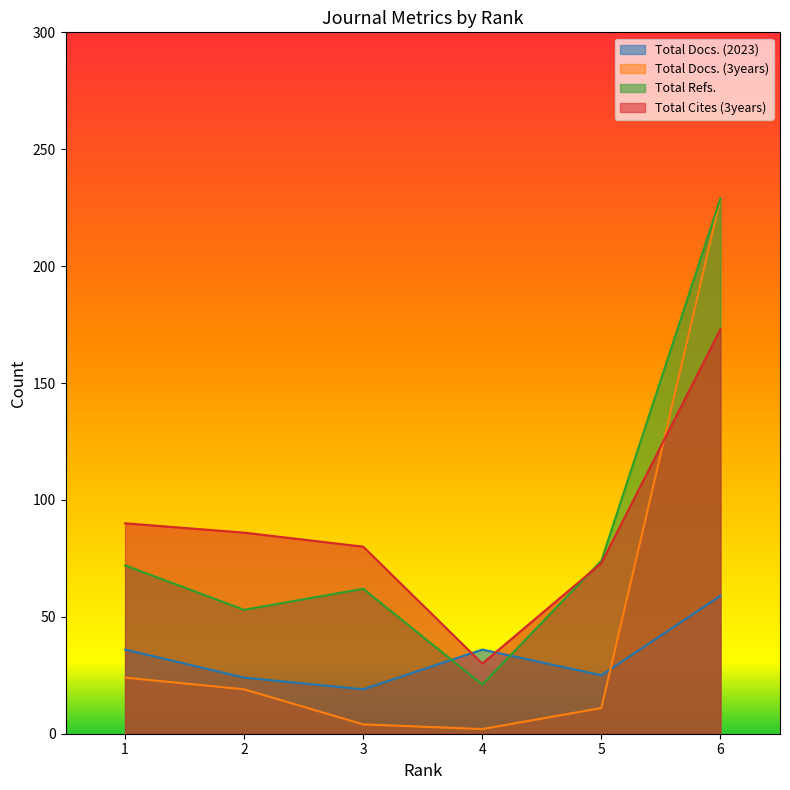

True or false: Total Cites (3years) and Total Docs. (3years) intersect in this chart.

True